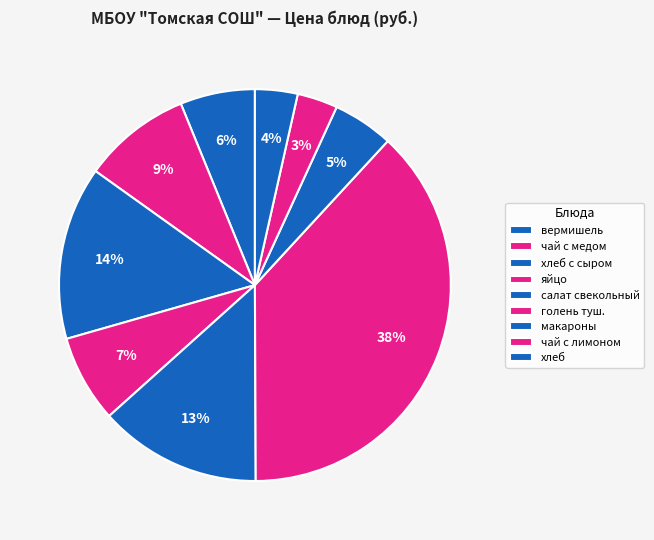

True or false: вермишель accounts for 6% of the total.

True